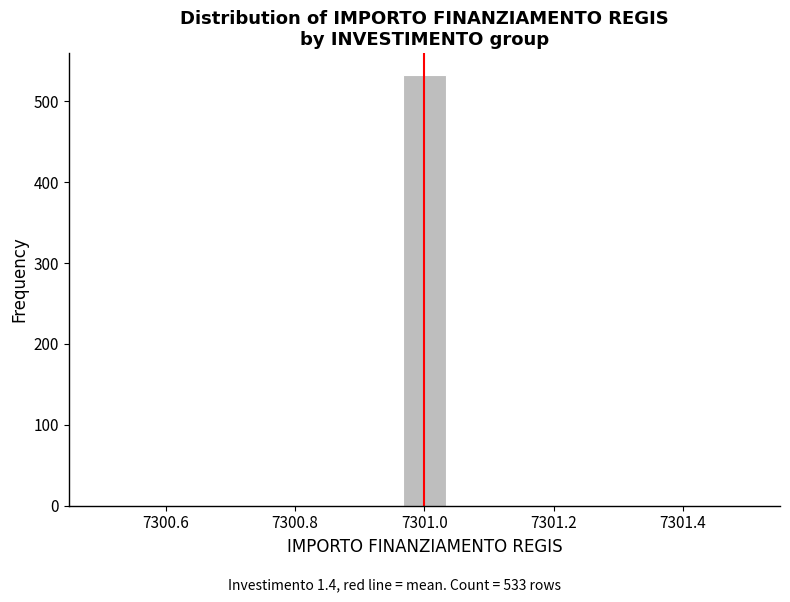

Read against the x-axis, roughly where is the centre of the tallest bar?

7301.00